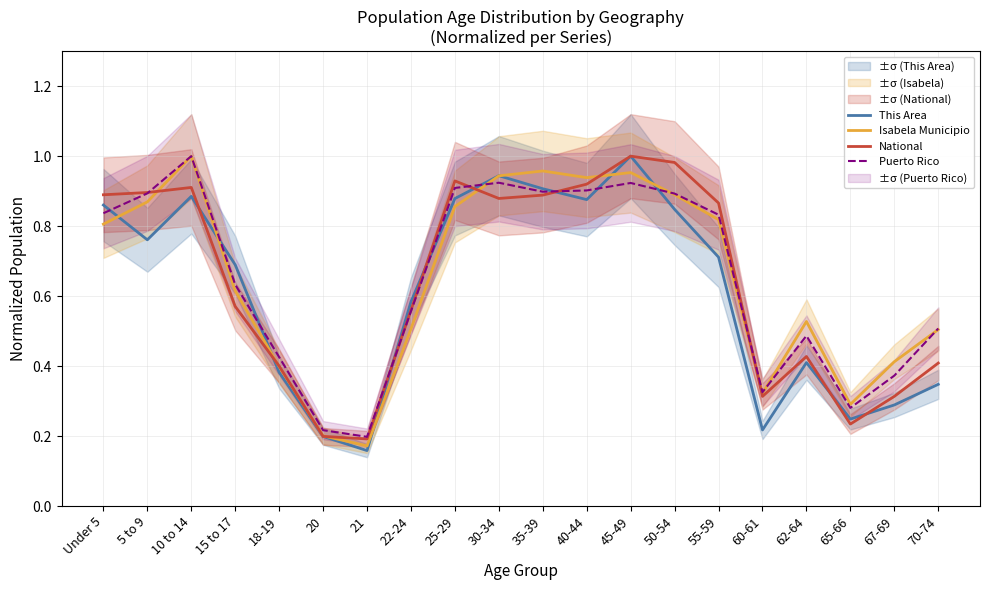

Which series has the largest range (max minus min)?

This Area